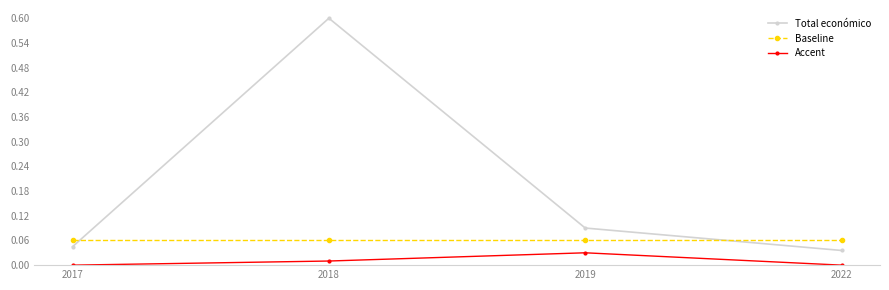

True or false: Baseline and Accent cross at least once.

False